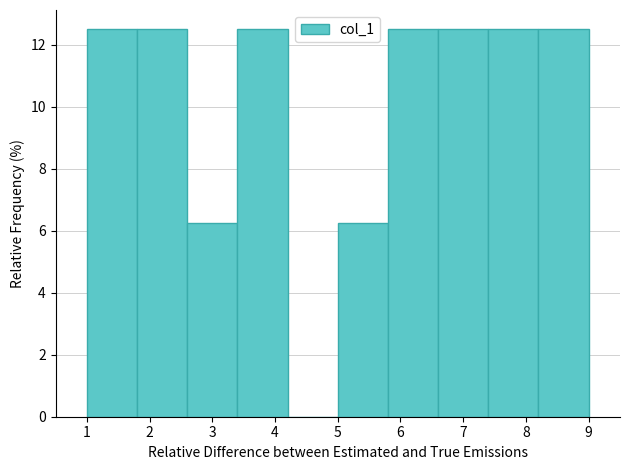

Reading left to right, list every bar in this chart as the range it spans on the x-axis followed by its height. The values are not printed on the chart, so give them approximately, as read against the axis.

1.0 to 1.8: 12.6
1.8 to 2.6: 12.6
2.6 to 3.4: 6.2
3.4 to 4.2: 12.6
4.2 to 5.0: 0
5.0 to 5.8: 6.2
5.8 to 6.6: 12.6
6.6 to 7.4: 12.6
7.4 to 8.2: 12.6
8.2 to 9.0: 12.6